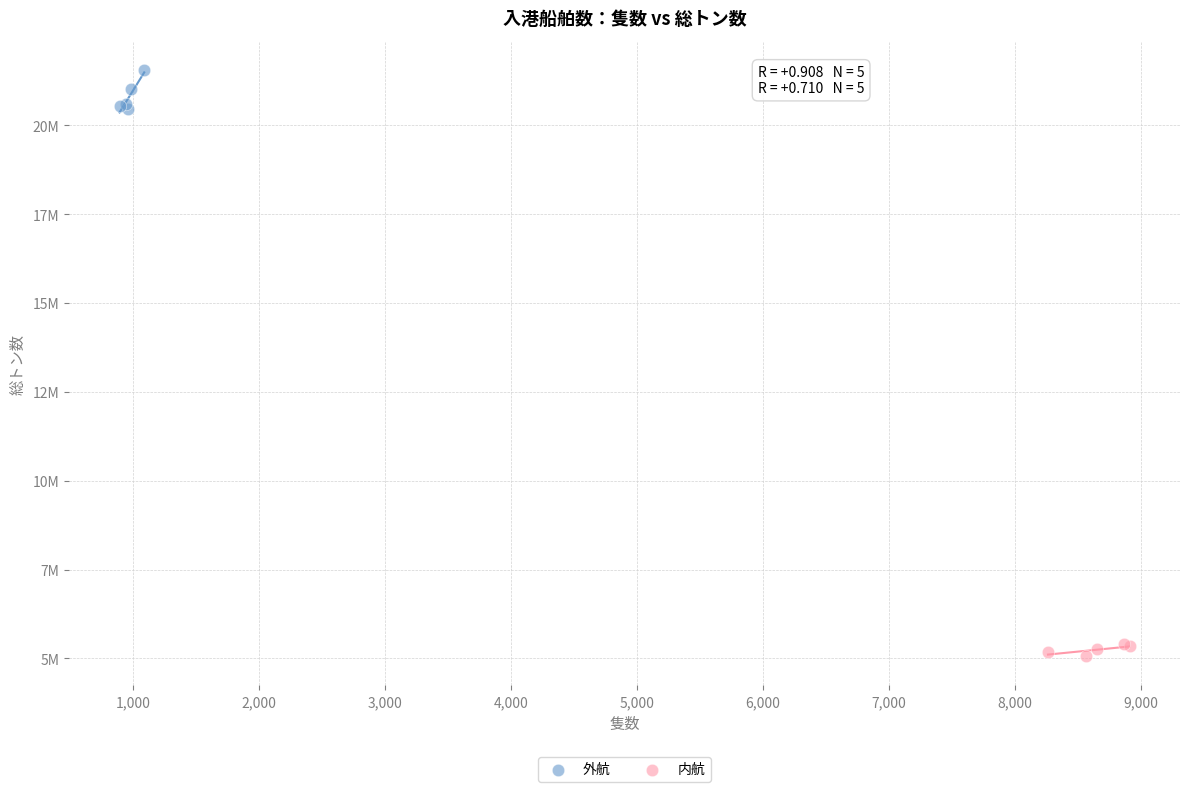

Which series contains the lowest Y value?

内航